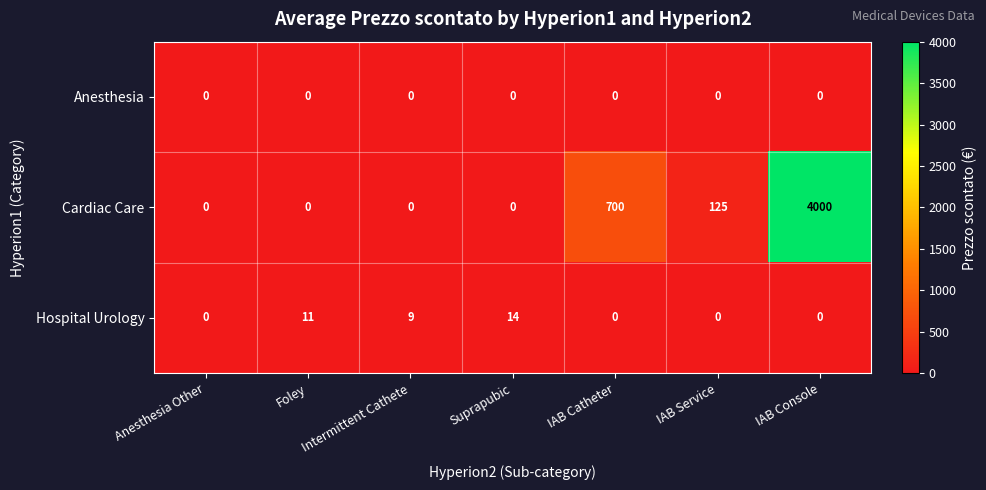

What is the greatest value displayed?

4000